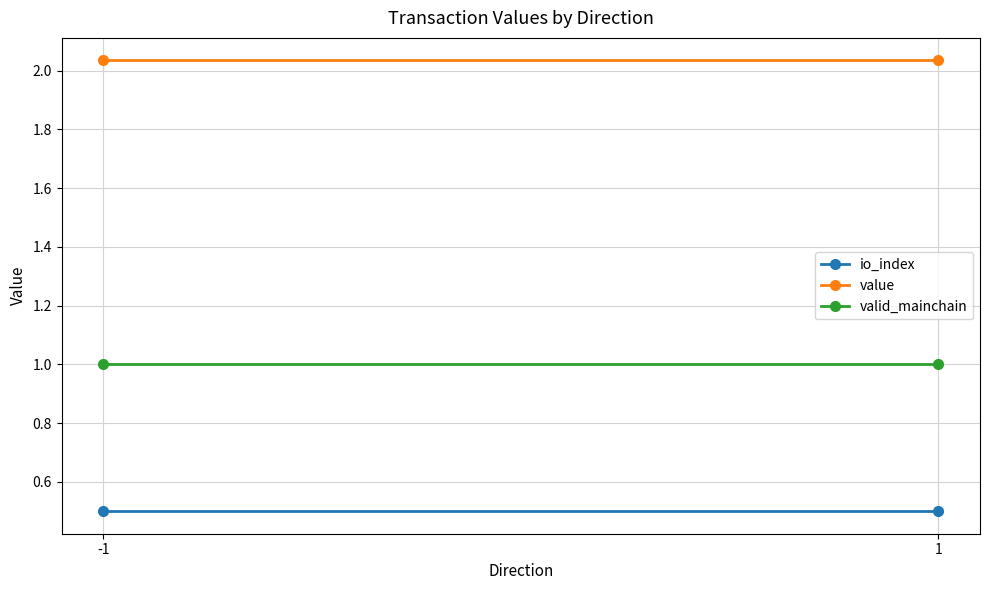

What is the value of the value point at the 2nd from the left?

2.0